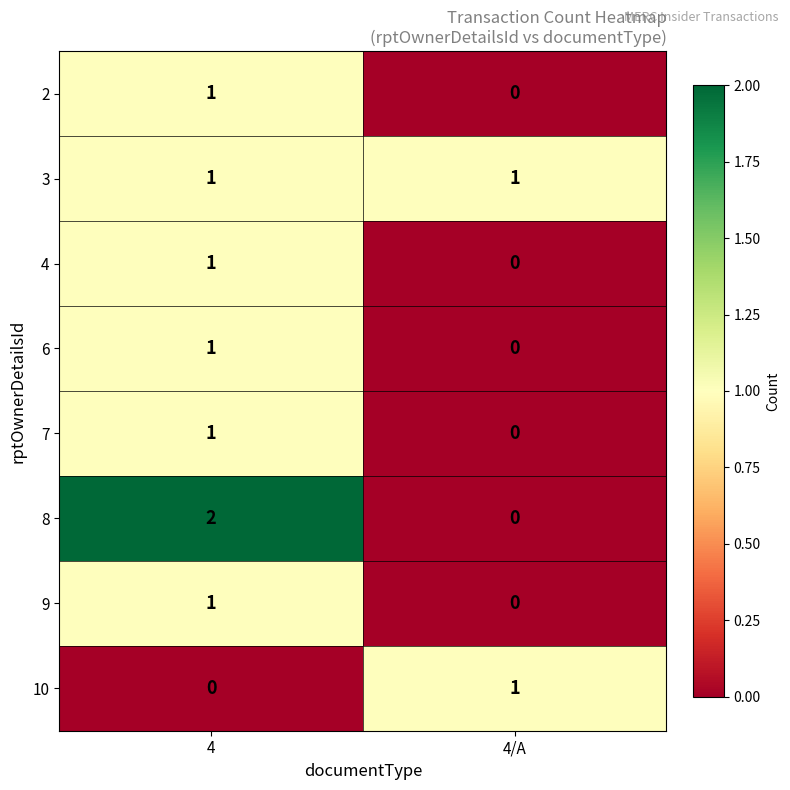

List the labels in order of 9 value, smallest first.

4/A, 4